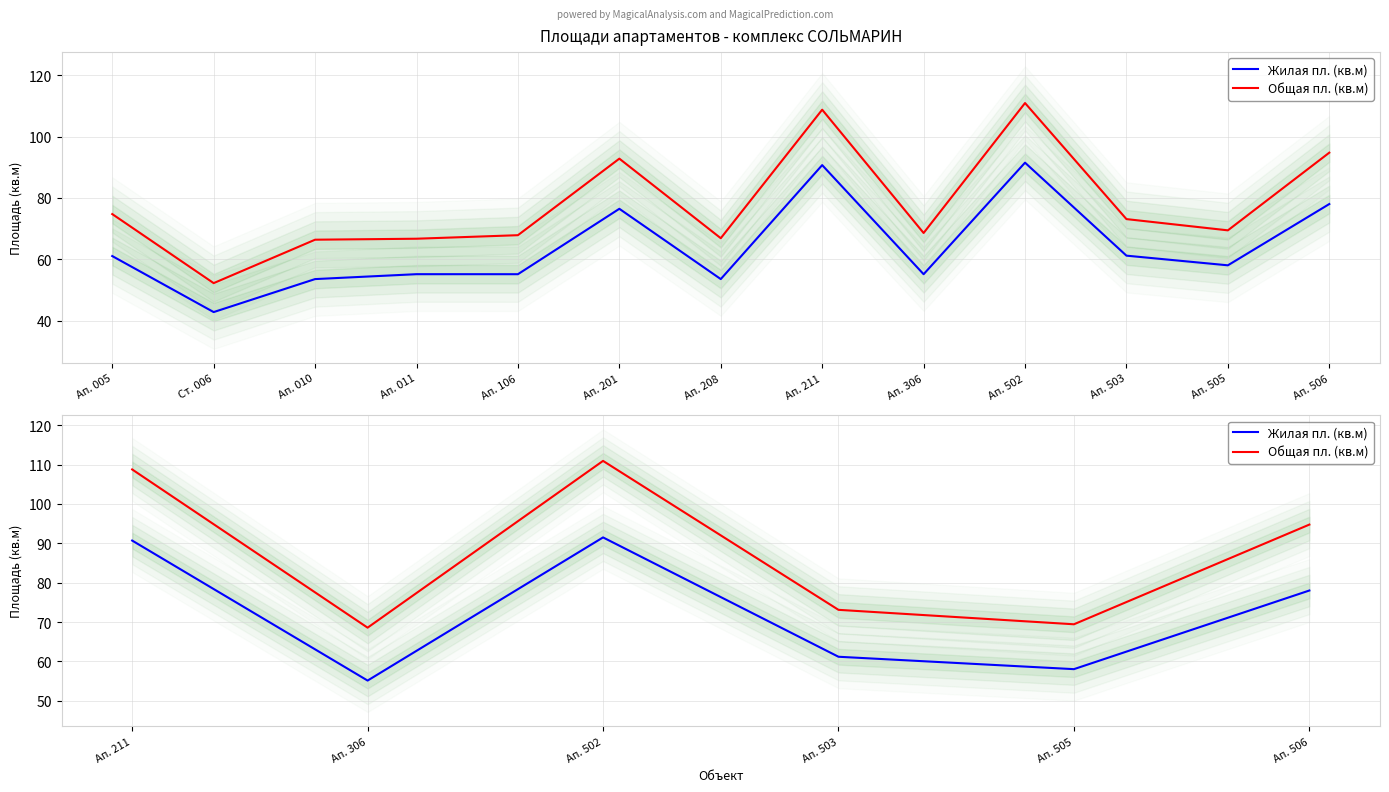

How many lines are shown in the chart?

2